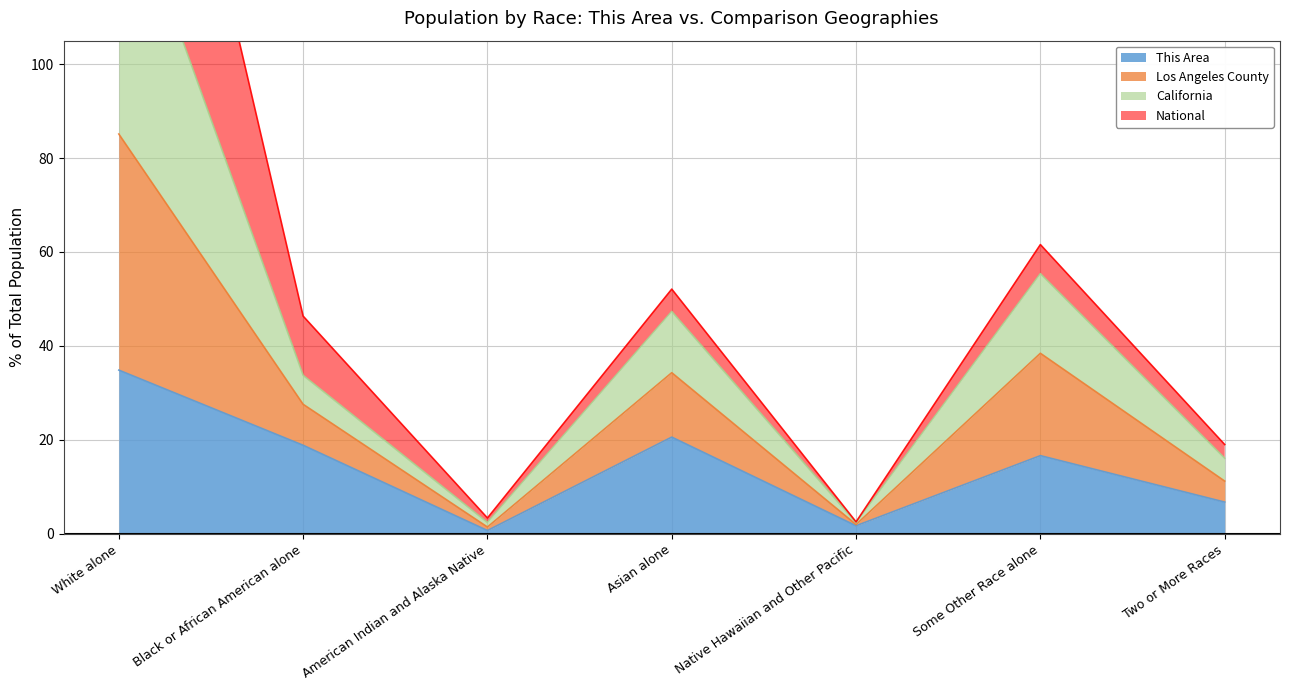

What is the label of the 7th point from the right?

White alone